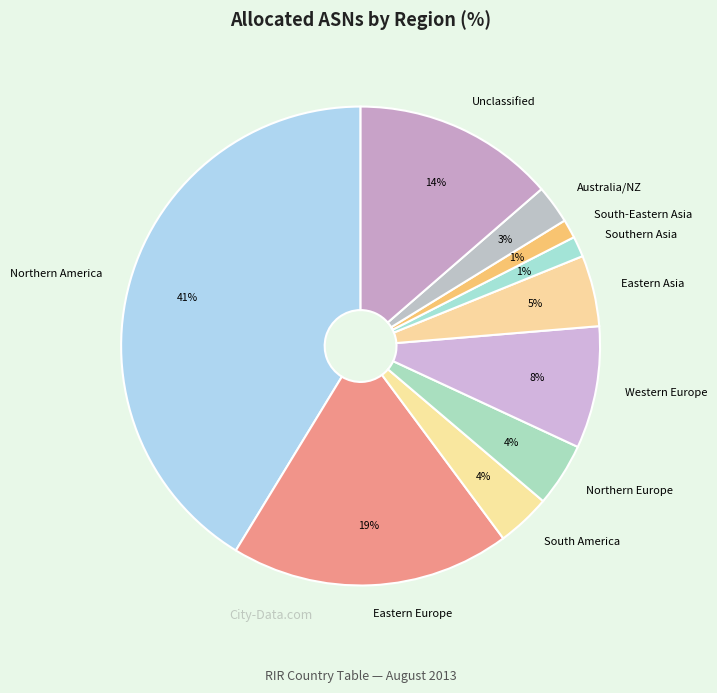

To the nearest percent, what is the combined percentage of Southern Asia and Unclassified?

15%